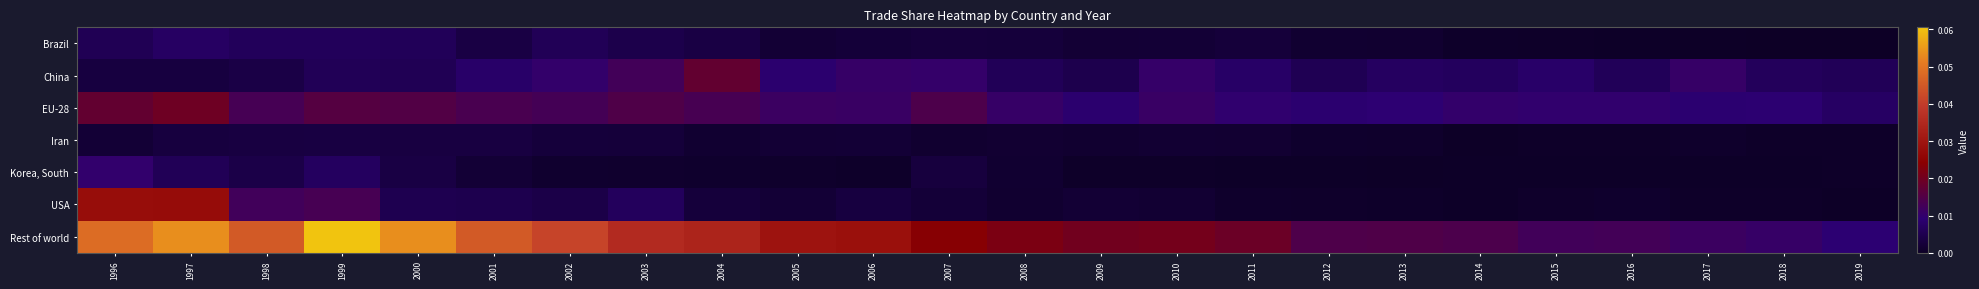

Which label corresponds to the largest value in the chart?

1999